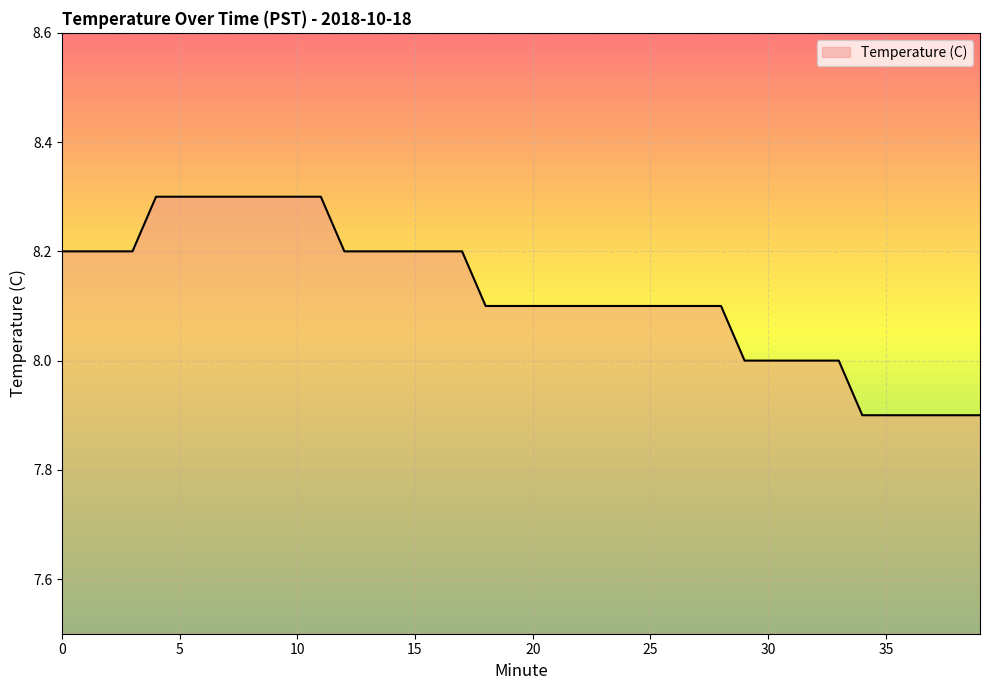

What is the smallest value displayed?

7.9